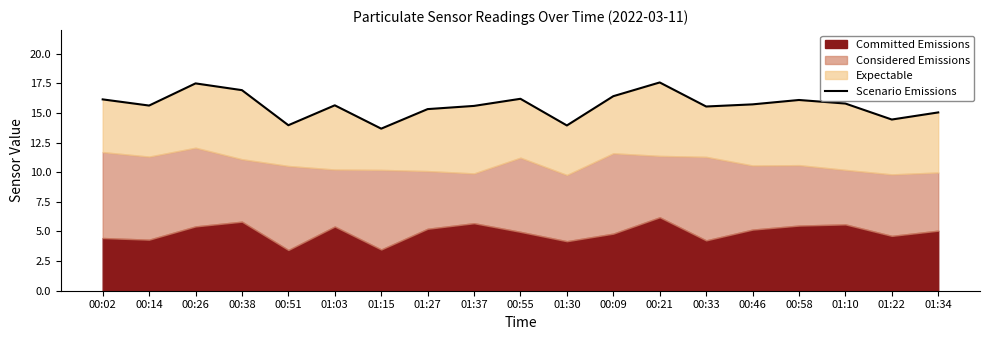

True or false: the data shows 14.4 at 01:22.

True